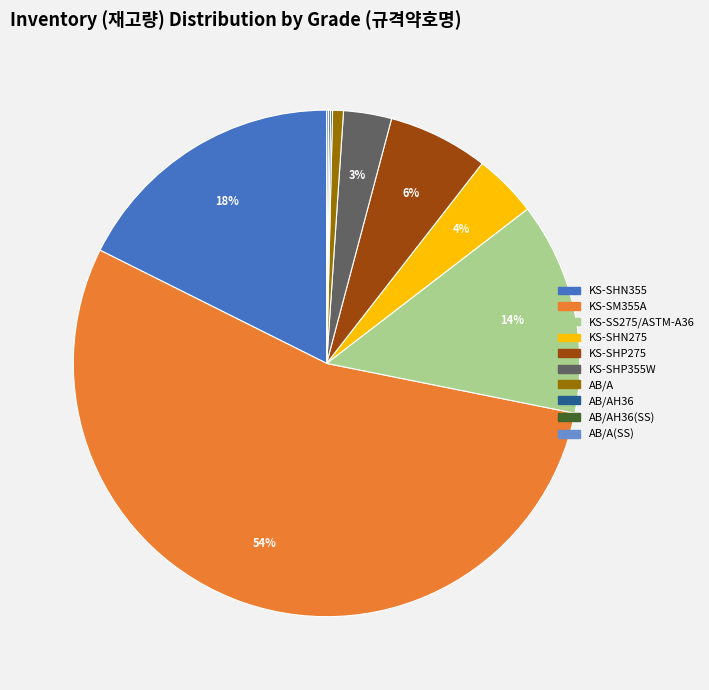

To the nearest percent, what is the difference between the largest and smallest slice percentages?

54%